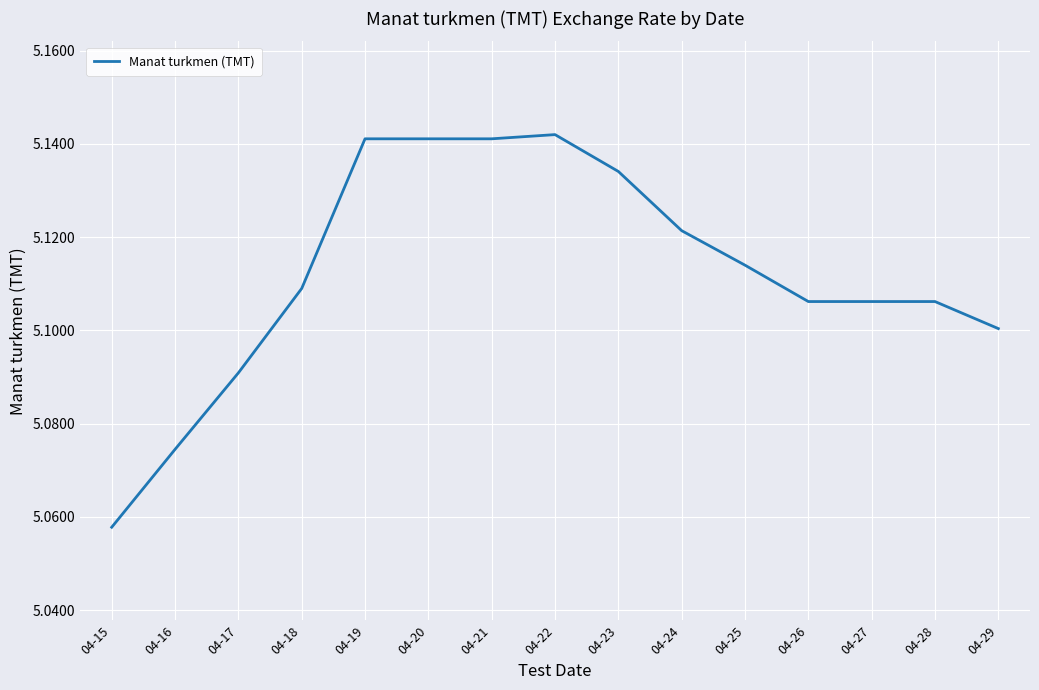

The chart shows a value of 5.1 at 04-18. True or false?

True